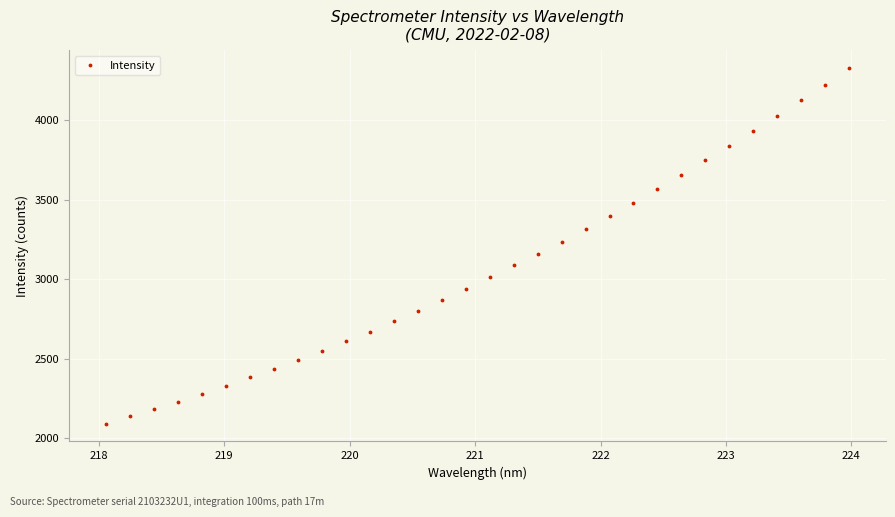

What is the difference between the second highest and second lowest values?

2085.1